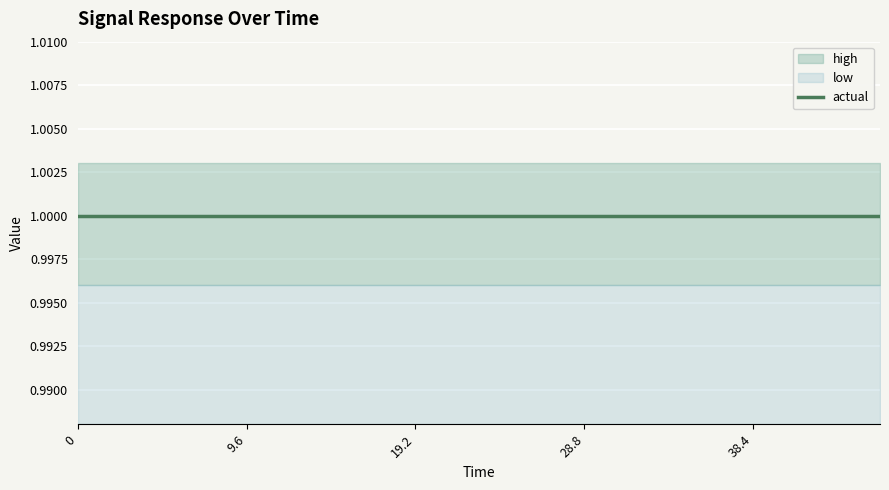

Reading left to right, list all the values displayed in this chart.

actual: 1.0	1.0	1.0	1.0	1.0	1.0	1.0	1.0	1.0	1.0	1.0	1.0	1.0	1.0	1.0	1.0	1.0	1.0	1.0	1.0
high: 1.0	1.0	1.0	1.0	1.0	1.0	1.0	1.0	1.0	1.0	1.0	1.0	1.0	1.0	1.0	1.0	1.0	1.0	1.0	1.0
low: 1.0	1.0	1.0	1.0	1.0	1.0	1.0	1.0	1.0	1.0	1.0	1.0	1.0	1.0	1.0	1.0	1.0	1.0	1.0	1.0